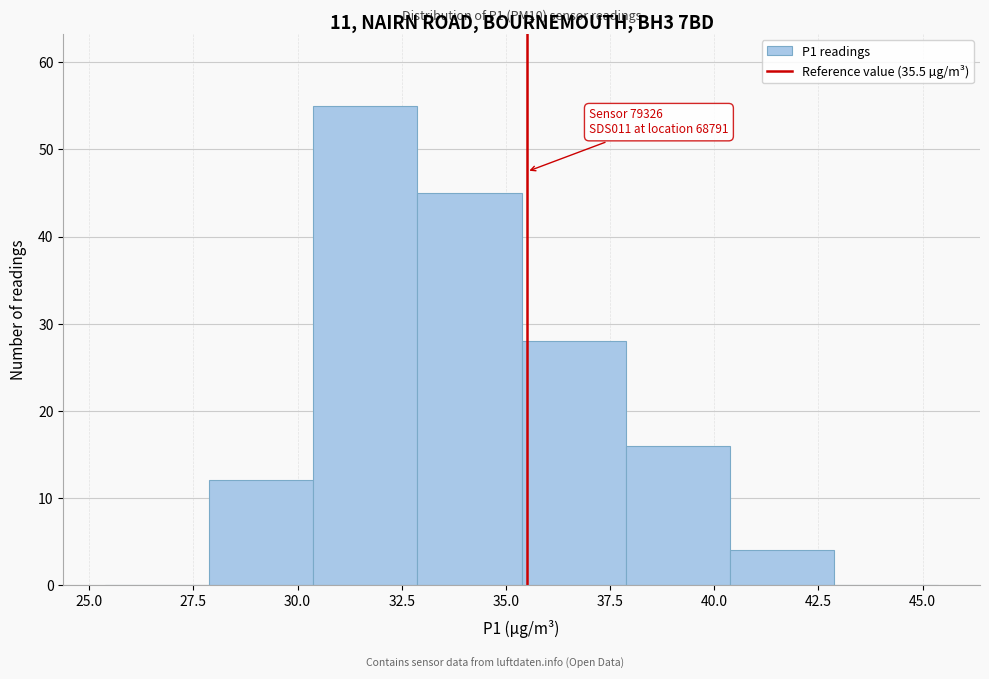

Which range on the x-axis has the tallest bar?

30.5 to 33.0